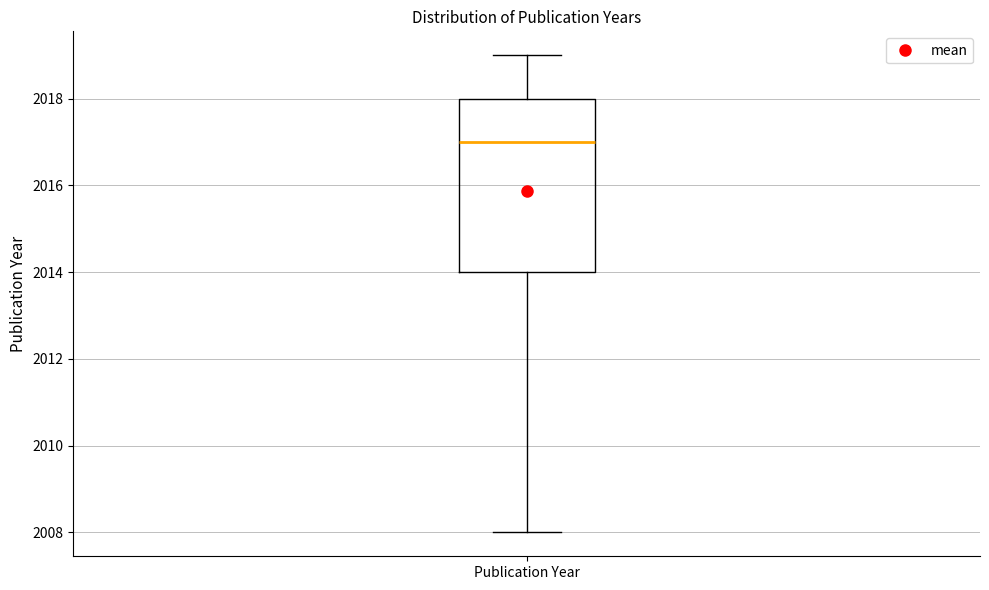

Transcribe this box plot: give where the median line is, the range the box spans, and where the two whiskers end, as read against the y-axis. The values are not printed on the chart, so give them approximately, as read against the axis.

median 2017, box 2014 to 2018, whiskers 2008 to 2019